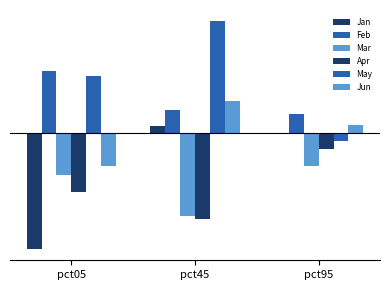

What is the greatest value displayed?

1.8